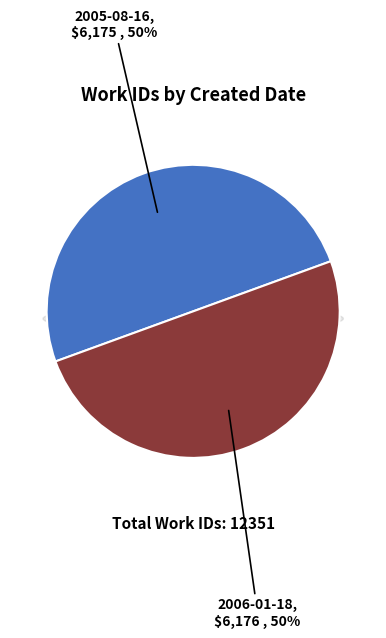

To the nearest percent, what is the average slice percentage?

50%